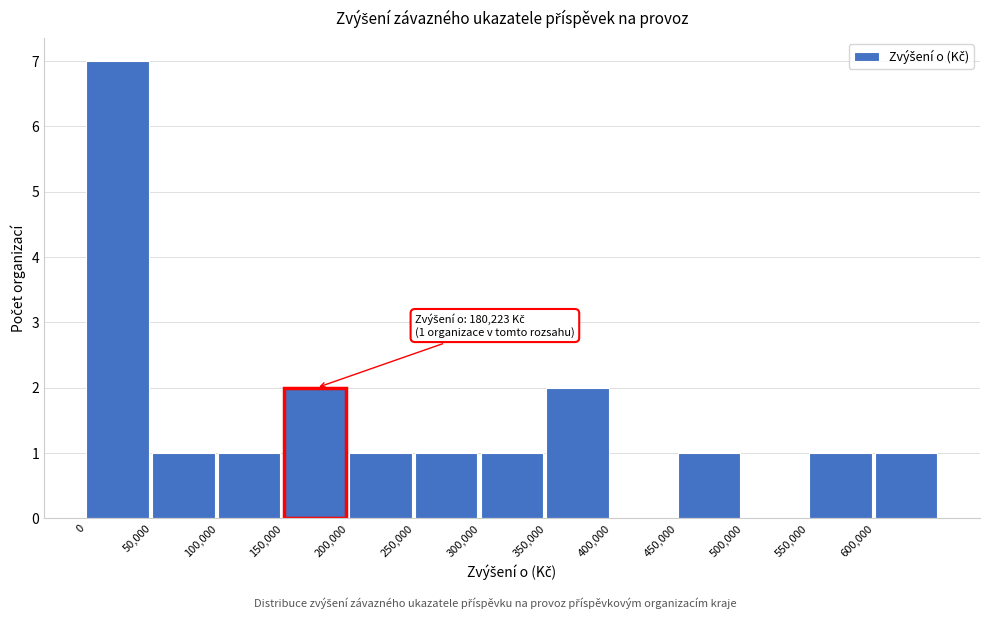

Over which range of the x-axis is the bar tallest?

0 to 50000